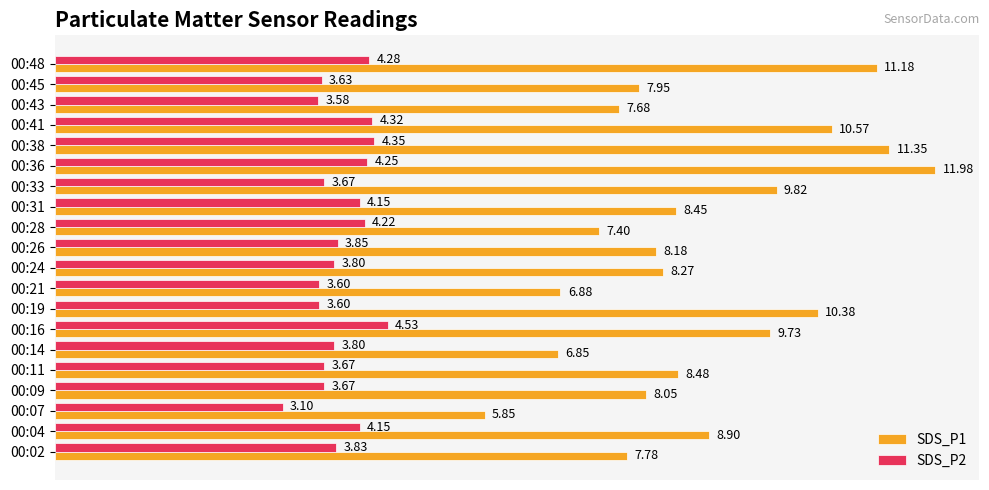

Which series has the largest range (max minus min)?

SDS_P1